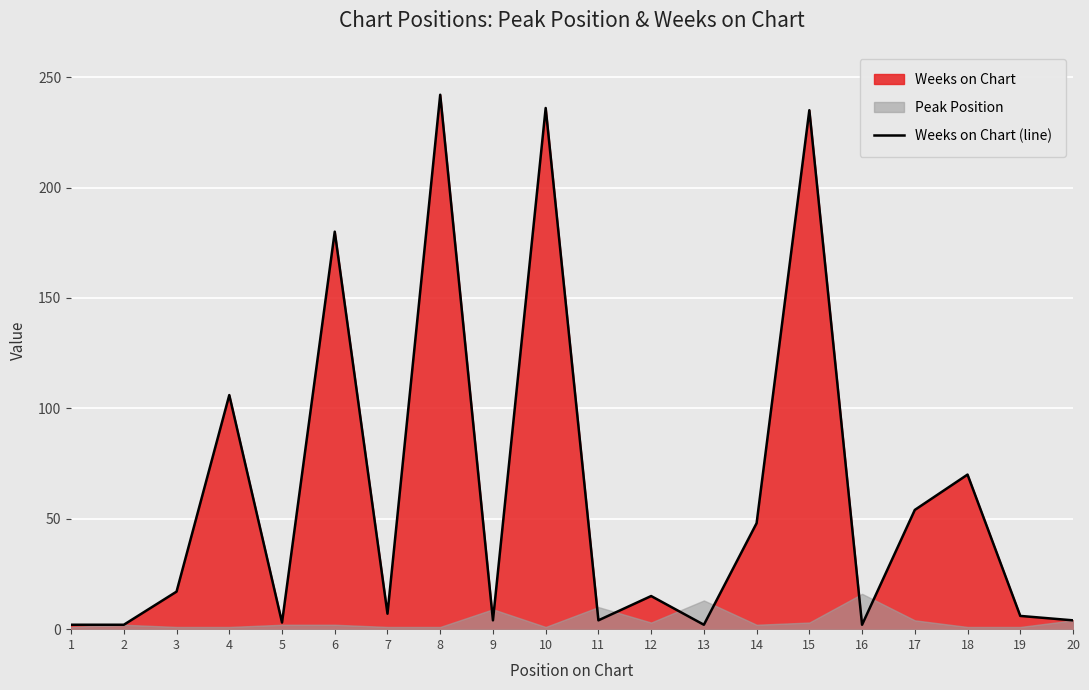

True or false: the data shows 48 at 14.

True